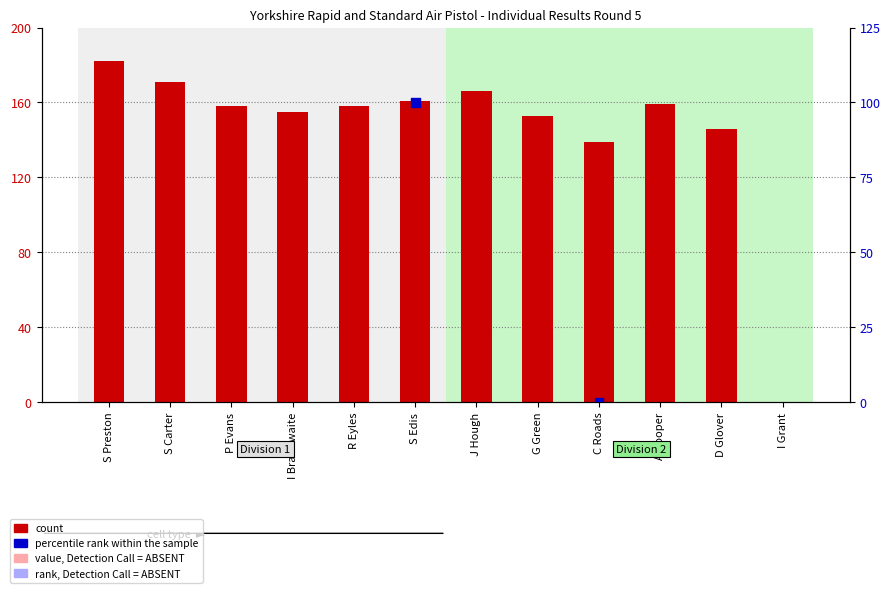

What are all the series names shown in the legend?

count, percentile rank within the sample